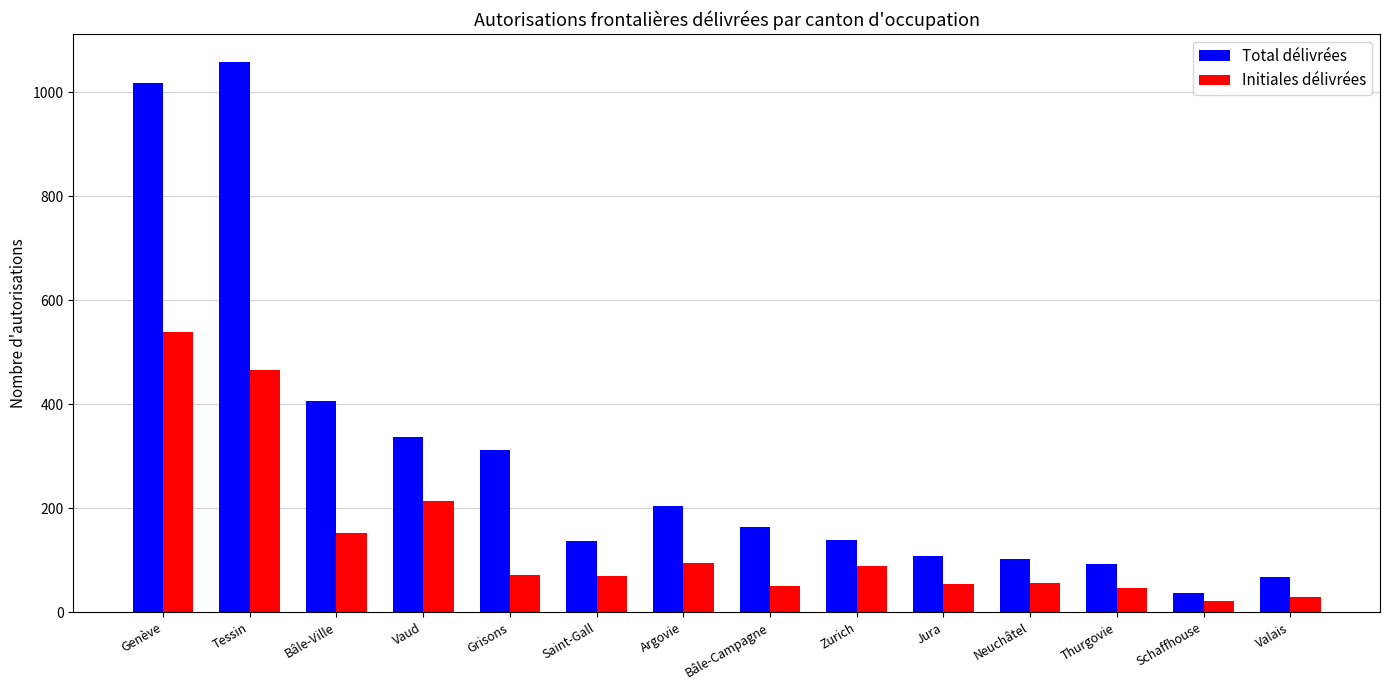

Are the bars grouped side by side (vs. stacked)?

Yes